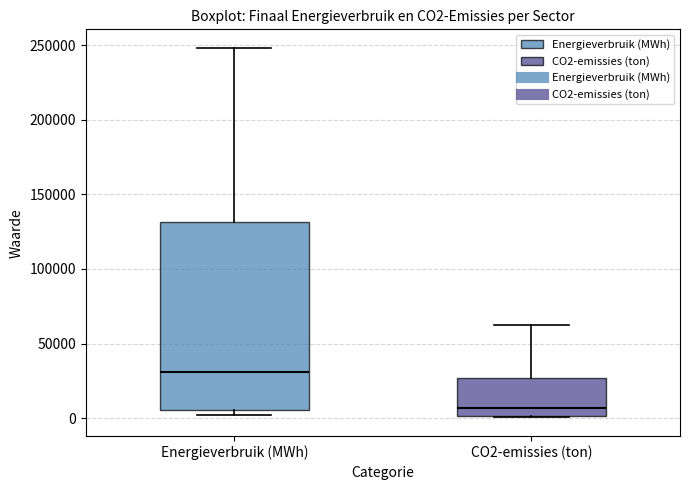

Where is the lower edge of the box for Energieverbruik (MWh) on the y-axis? The values are not printed on the chart, so give them approximately, as read against the axis.

5000